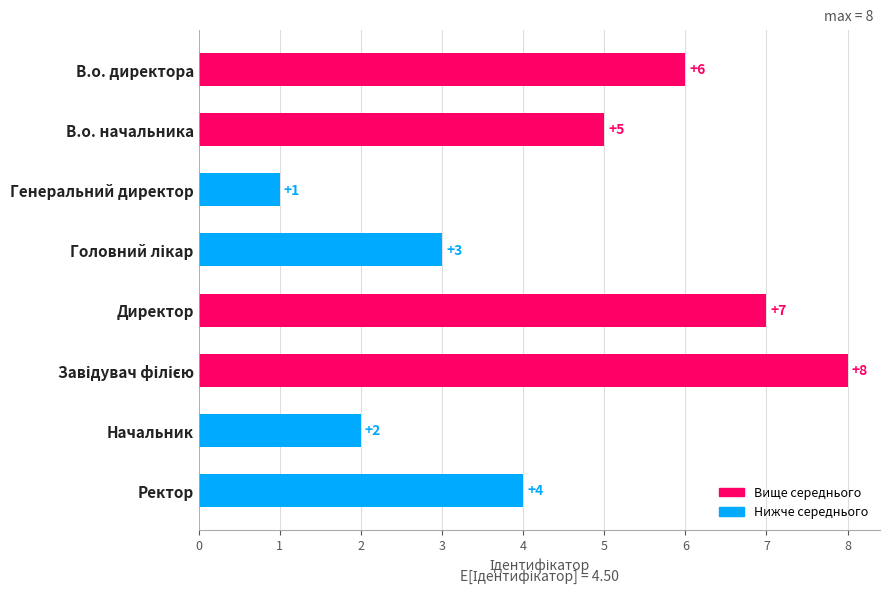

What is the value of the 3rd bar from the top?

1